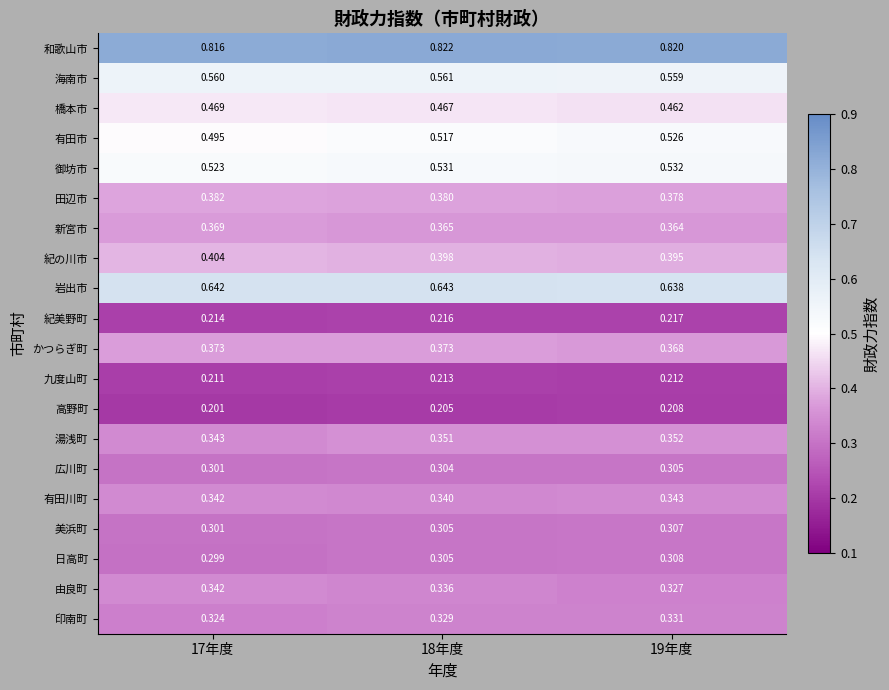

How many distinct data groups are displayed?

20